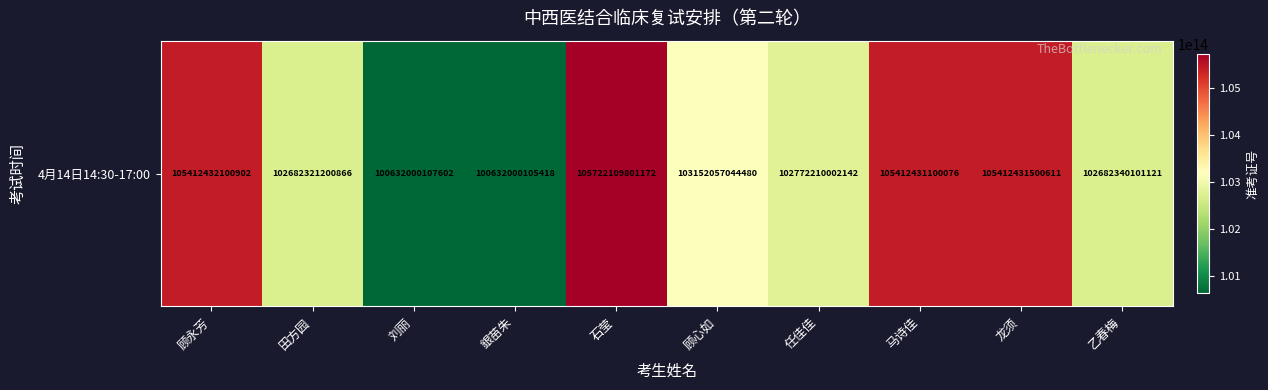

Is it true that the value at 刘丽 is 160887791495876?

False